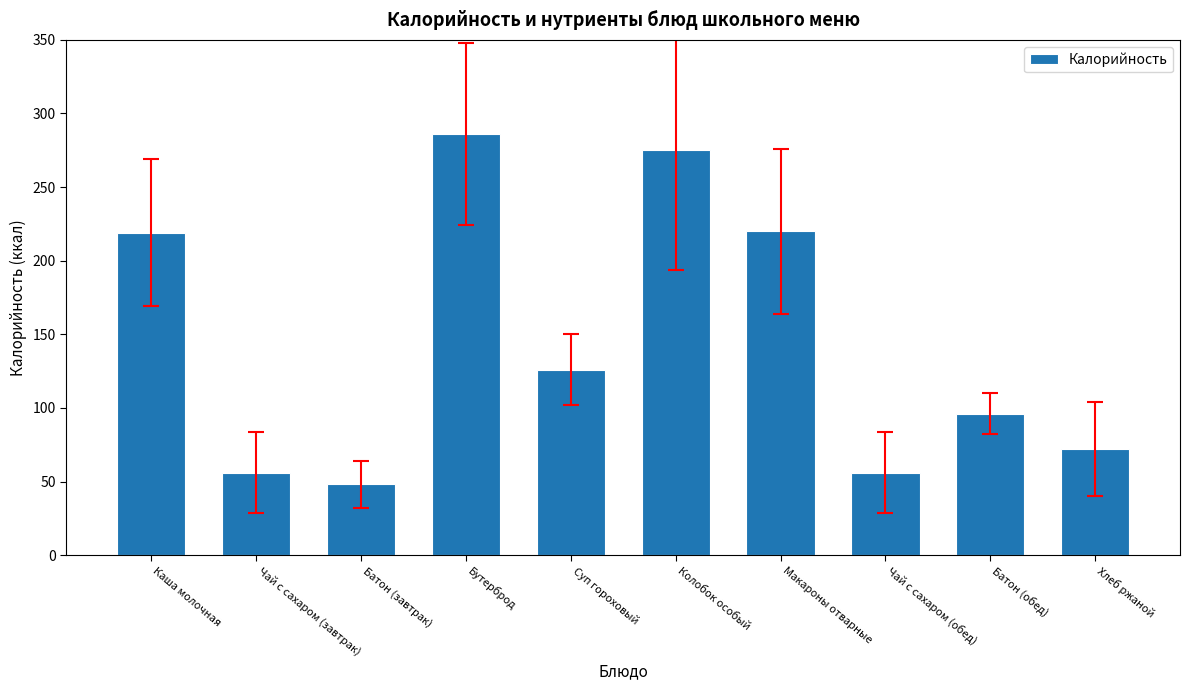

Is it true that the value at Чай с сахаром (обед) is 56?

True